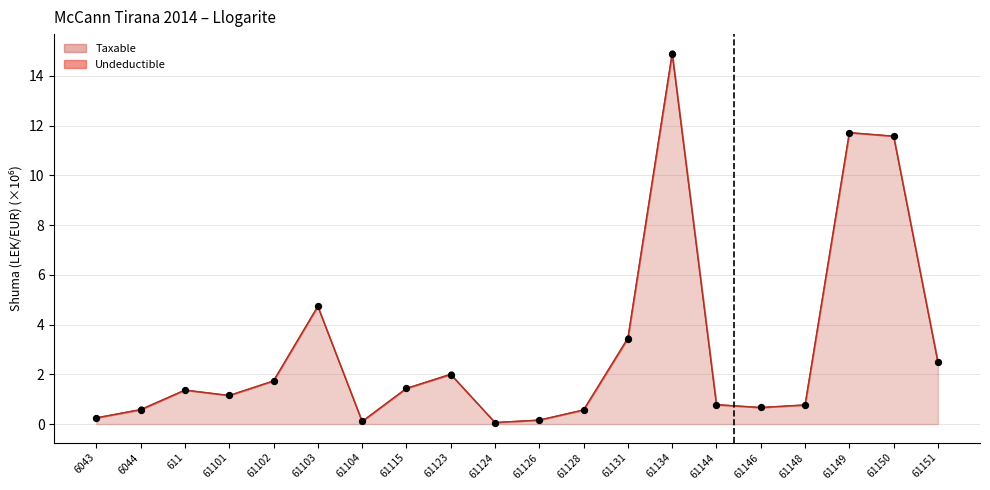

Which has a higher value, 61148 or 61126?

61148